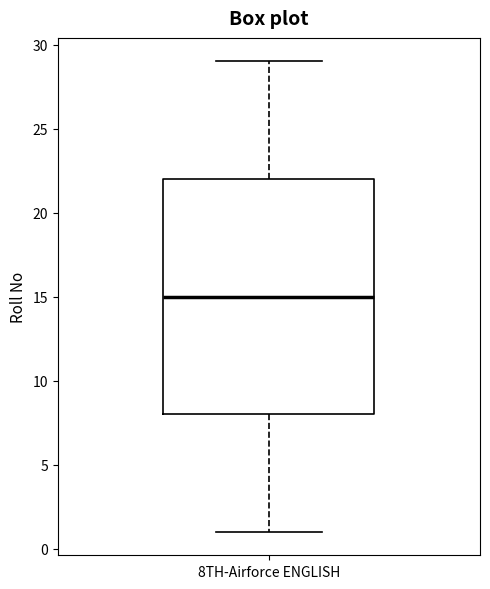

Read this box plot against the y-axis: the position of the median line, the range covered by the box, and the ends of both whiskers. The values are not printed on the chart, so give them approximately, as read against the axis.

median 15, box 8 to 22, whiskers 1 to 29